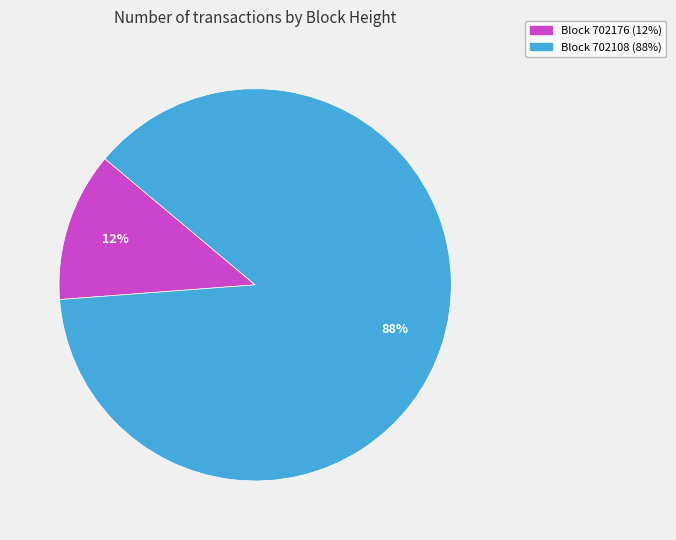

Is there any slice that represents more than half of the pie?

Yes